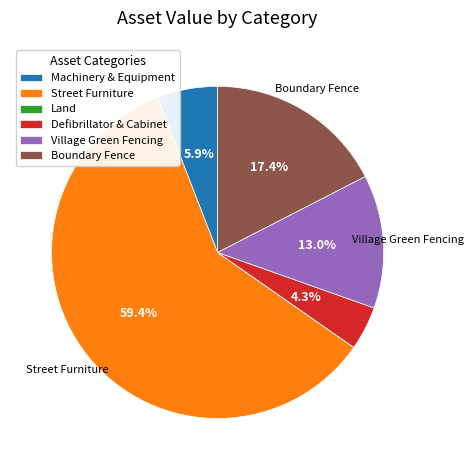

Combined, what portion of the pie is Machinery & Equipment and Boundary Fence?

23.3%